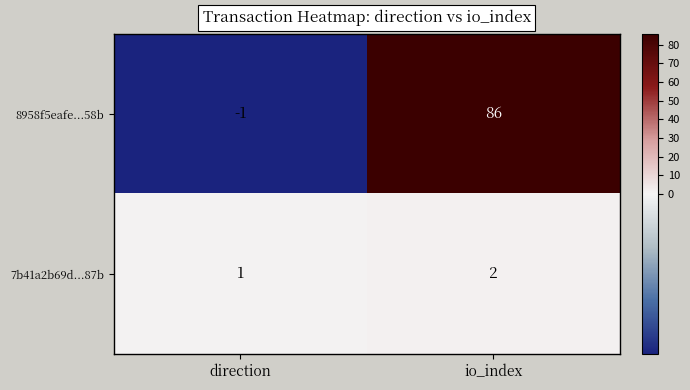

At which category does the chart reach its minimum across all series?

direction